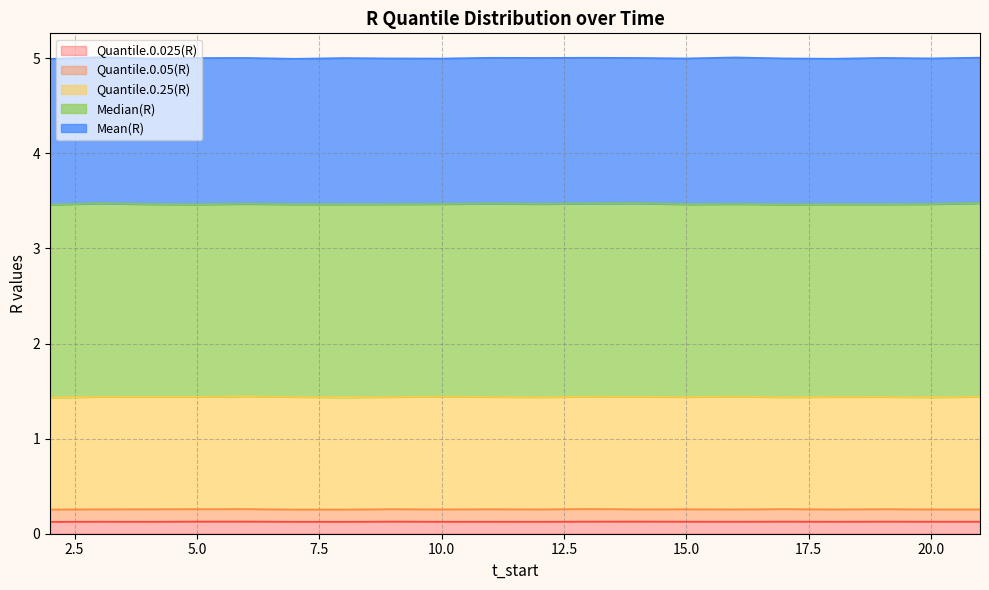

Where is Quantile.0.05(R) nearest to the value 0?

7